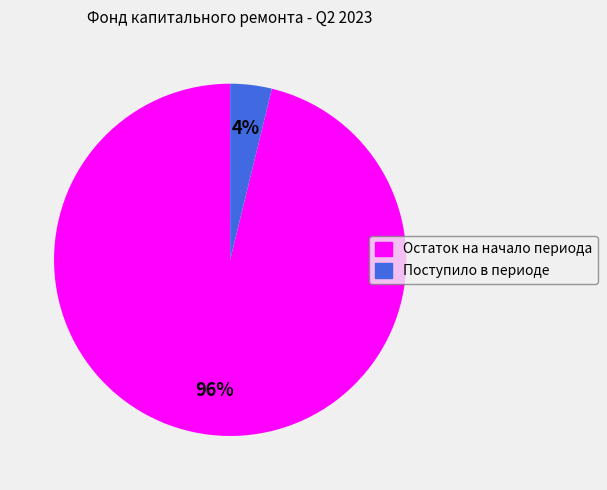

Is the sum of Поступило в периоде and Остаток на начало периода greater than half?

Yes